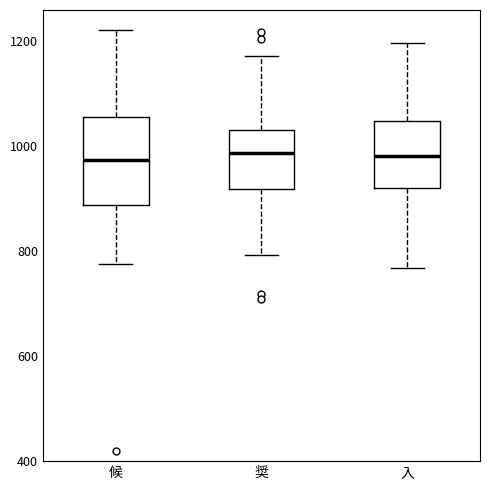

Reading left to right, transcribe this box plot: for each box, give where its median line is, the range the box spans, and where its two whiskers end, as read against the y-axis. The values are not printed on the chart, so give them approximately, as read against the axis.

候: median 980, box 880 to 1060, whiskers 780 to 1220
奨: median 980, box 920 to 1040, whiskers 800 to 1180
入: median 980, box 920 to 1040, whiskers 760 to 1200